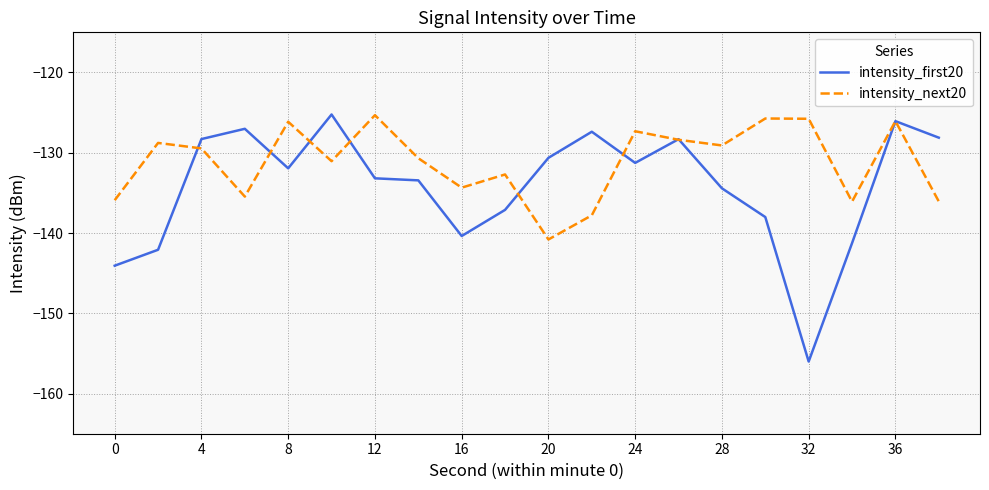

List the series in order of their overall mean, highest first.

intensity_next20, intensity_first20